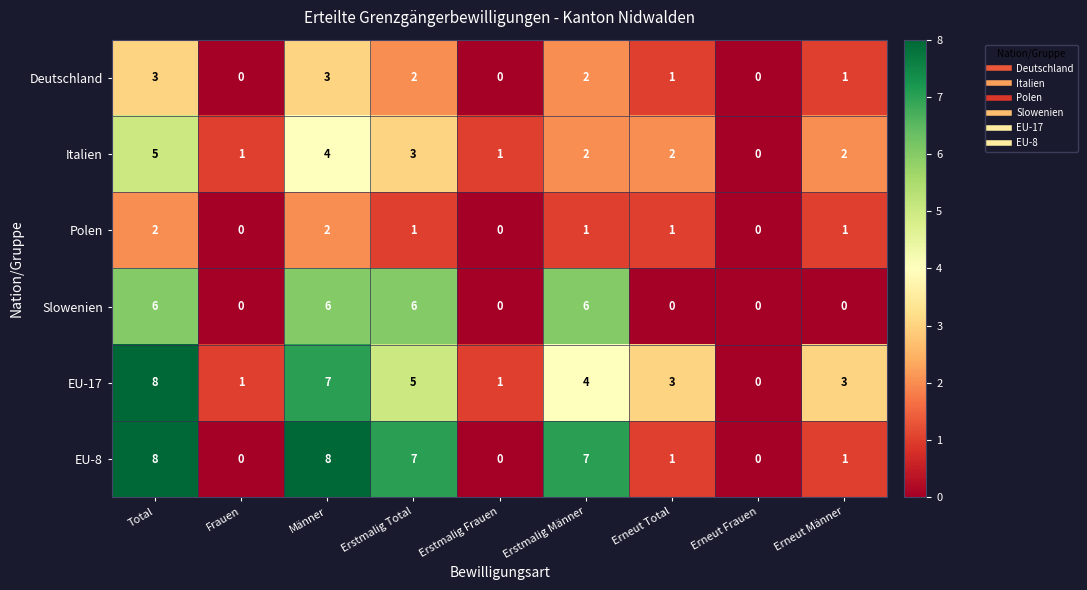

The Deutschland series shows 5 at Total. True or false?

False